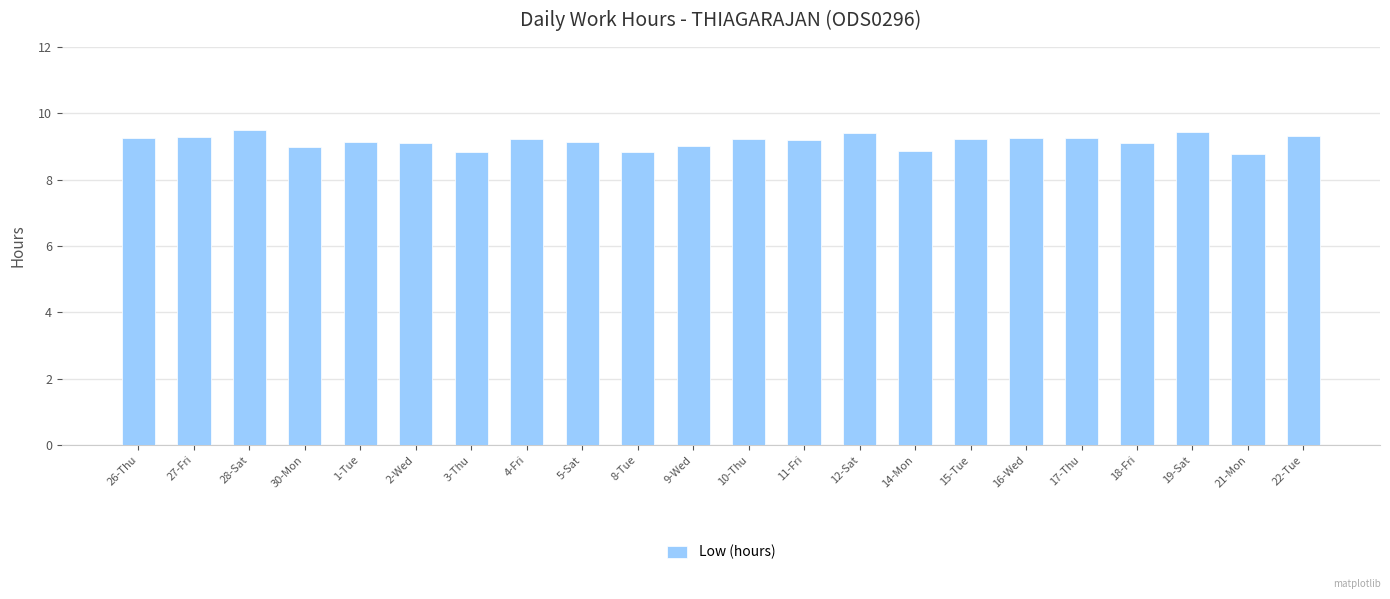

What is the label of the 11th bar from the right?

10-Thu